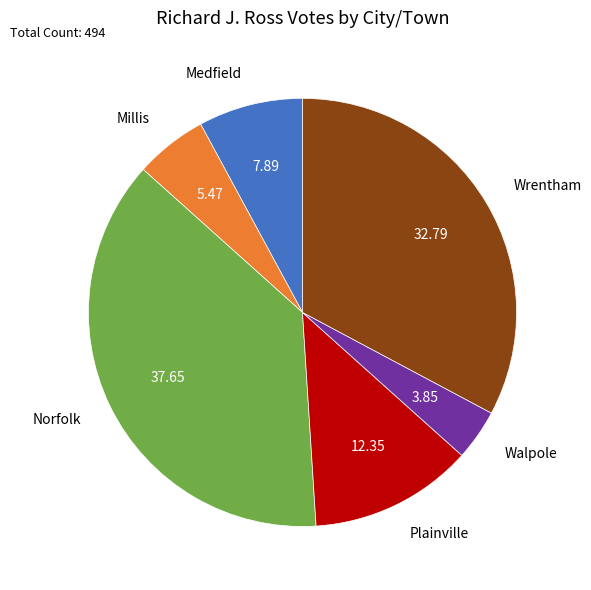

What is the largest slice in the pie chart?

Norfolk